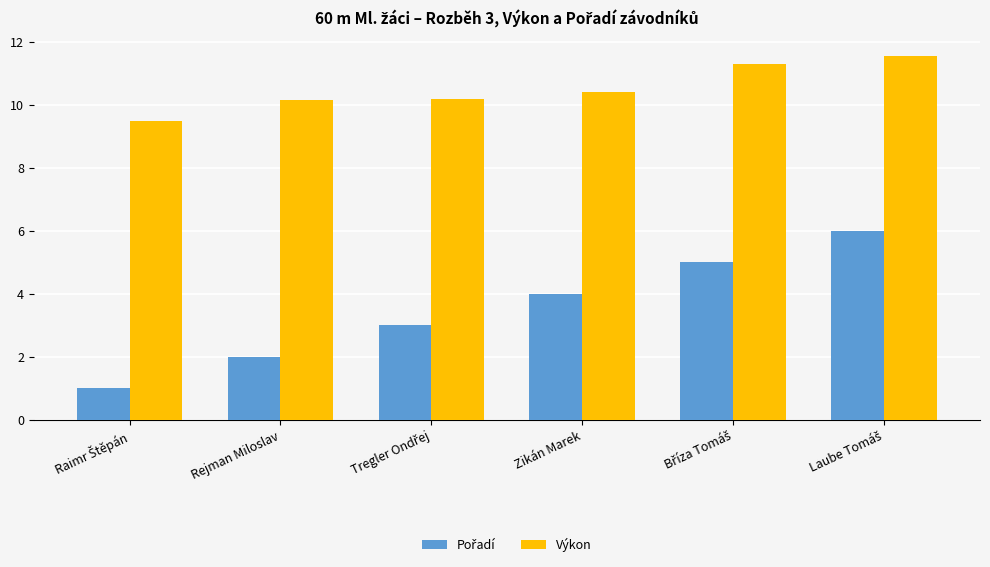

Are the bars horizontal?

No